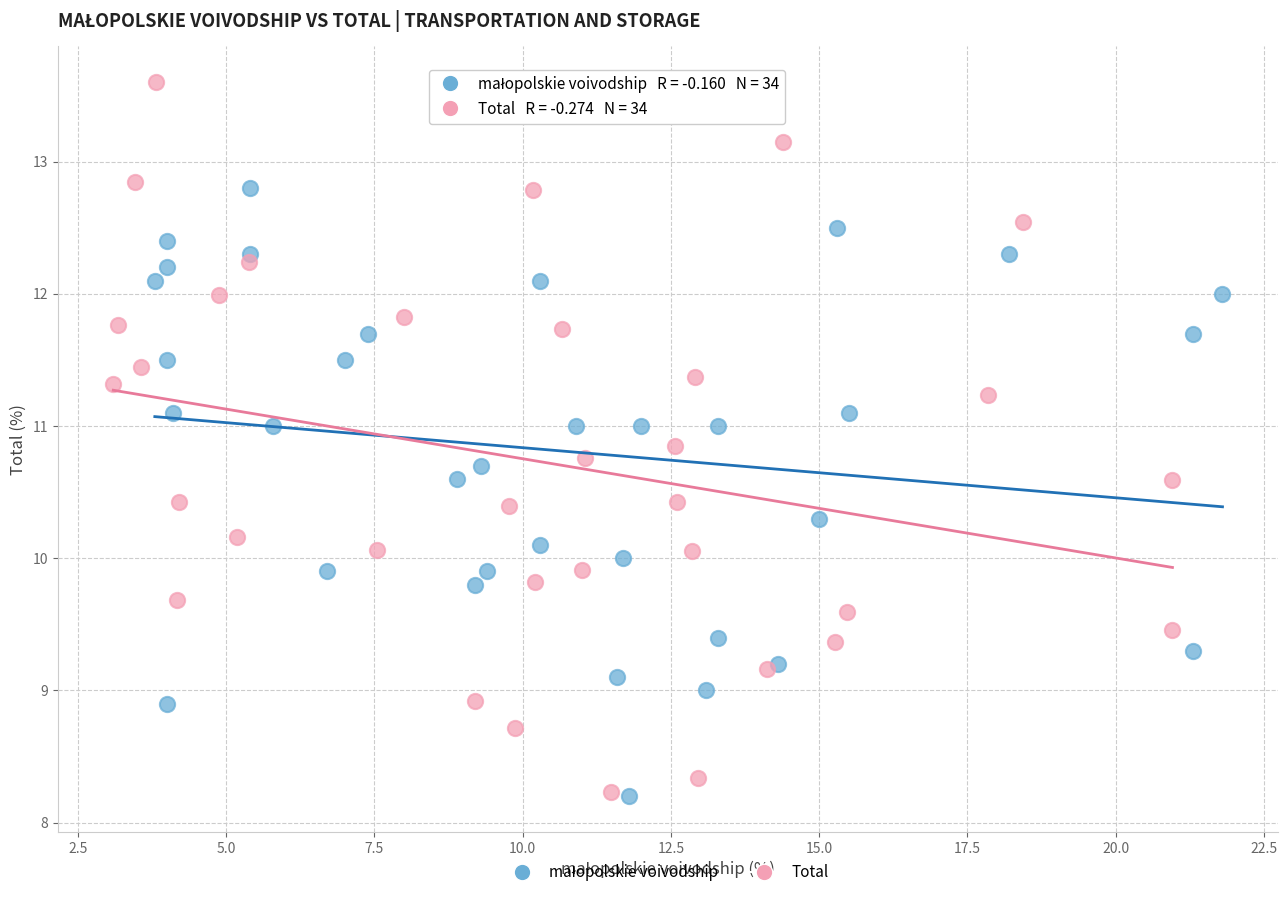

Which series reaches the maximum Y coordinate?

Total